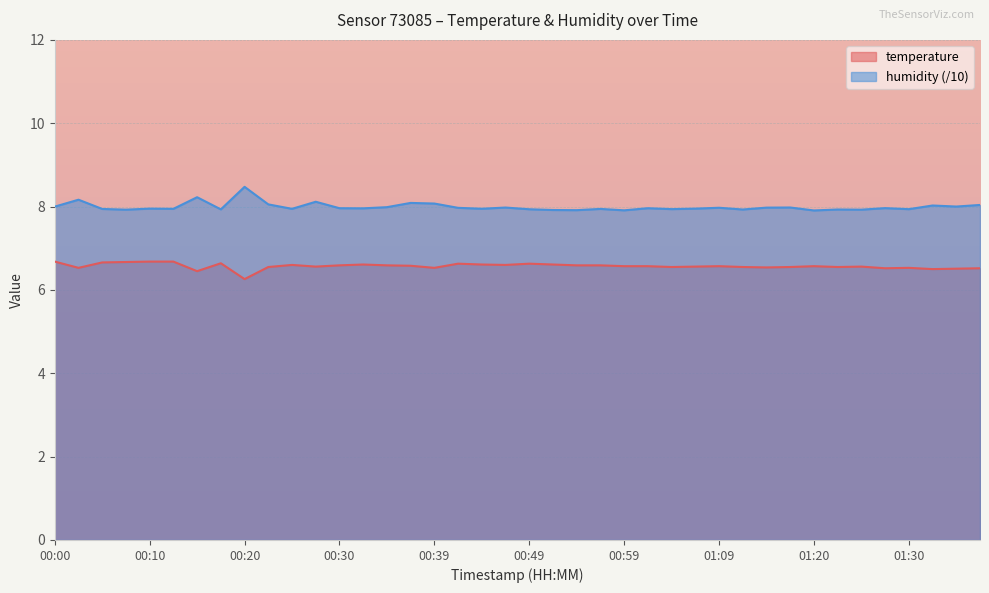

Is it true that humidity equals 2.1 at 00:15?

False